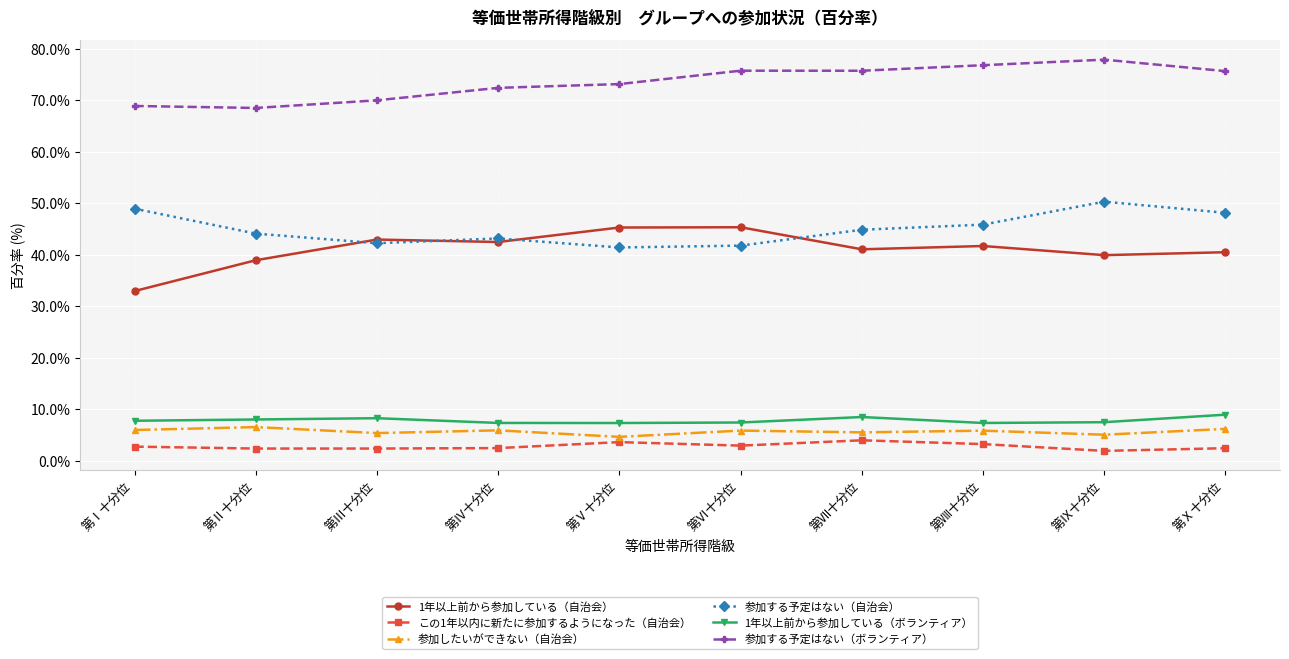

Which series has the largest total across all categories?

参加する予定はない（ボランティア）